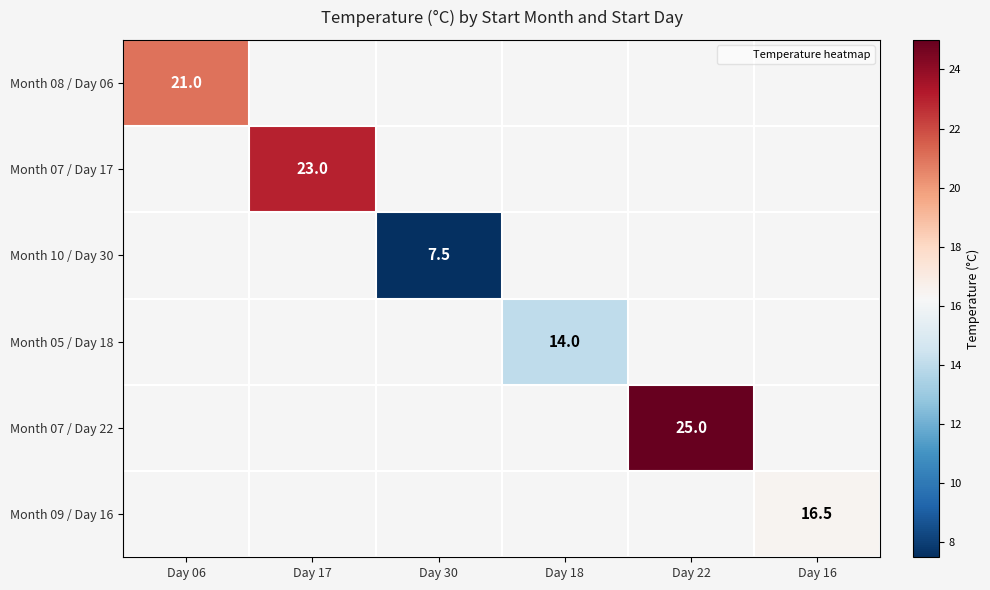

What is the greatest value displayed?

25.0